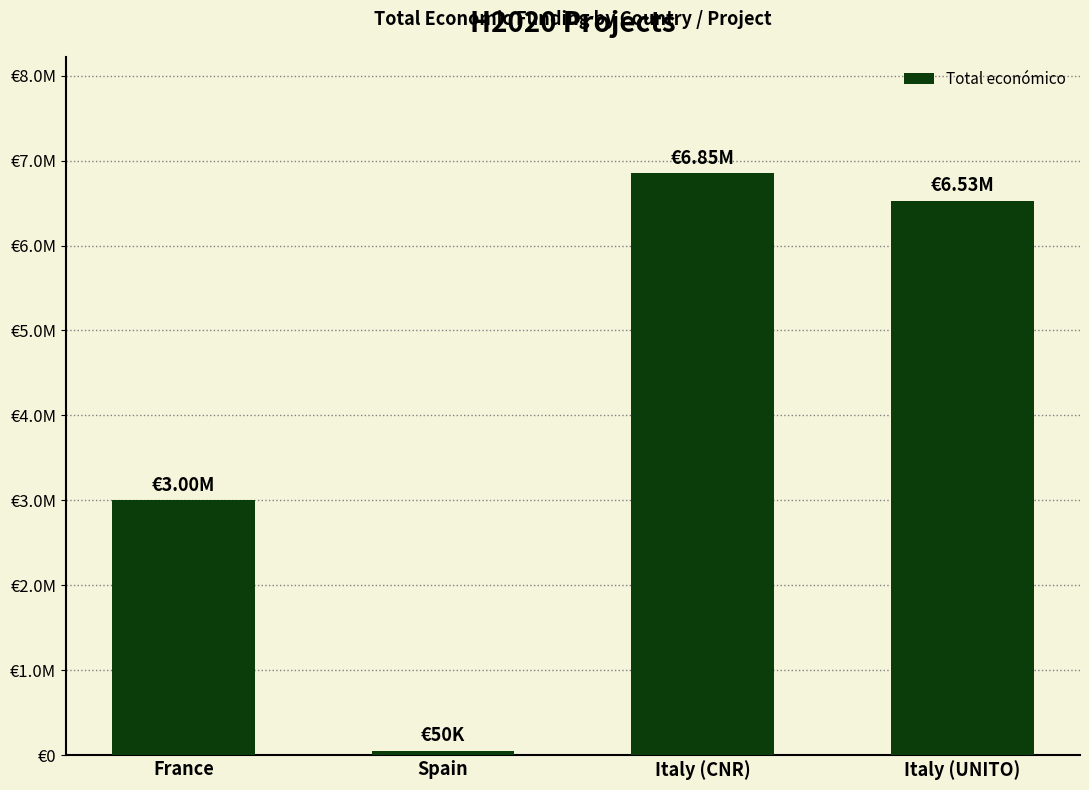

Does the chart contain any negative values?

No